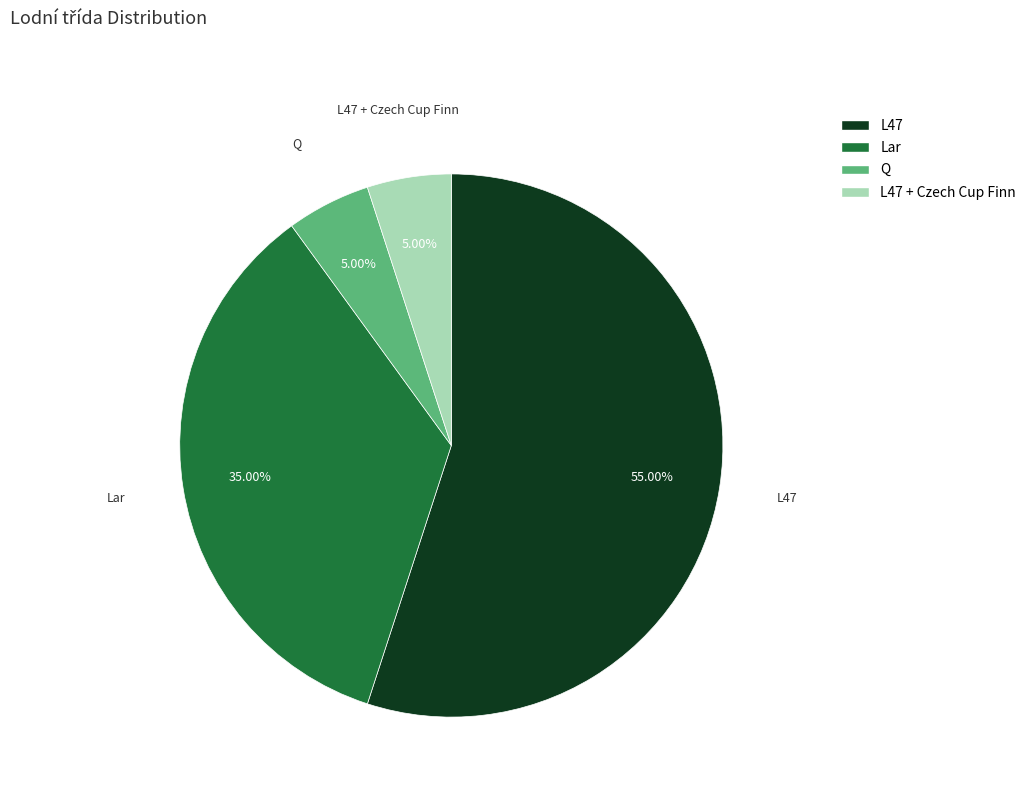

Approximately how many times larger is the value at Lar compared to L47 + Czech Cup Finn?

7.0